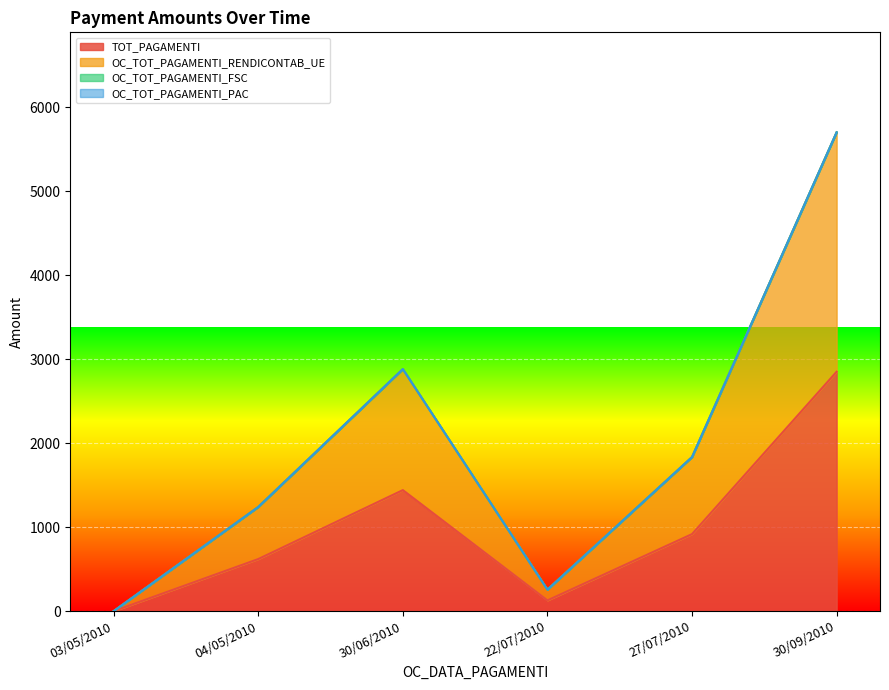

What is the average value of the OC_TOT_PAGAMENTI_RENDICONTAB_UE series?

1986.4